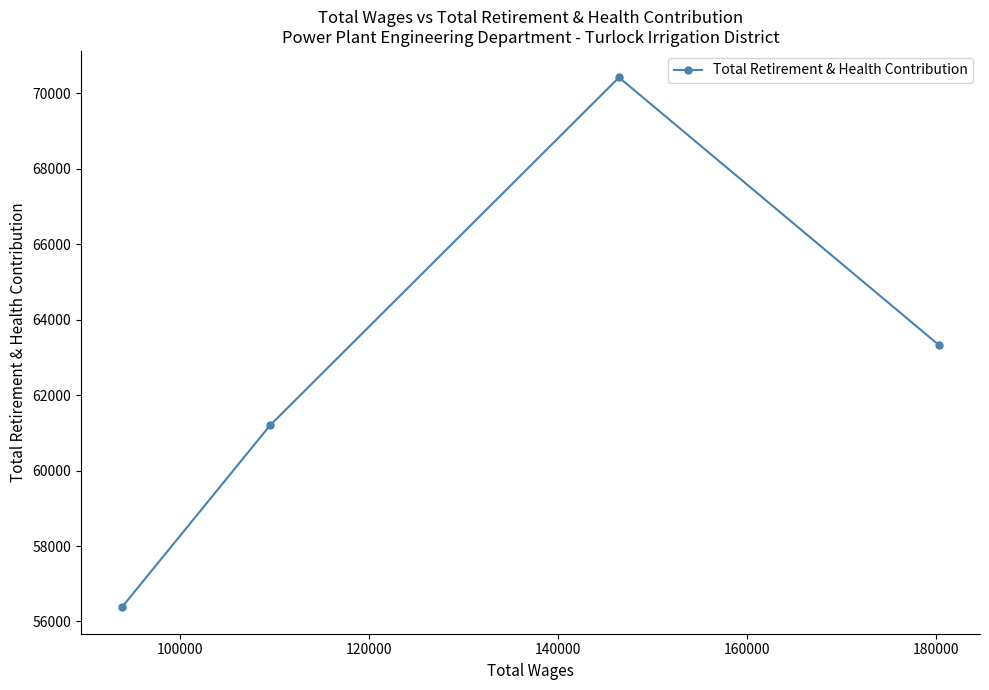

How many lines are shown in the chart?

1